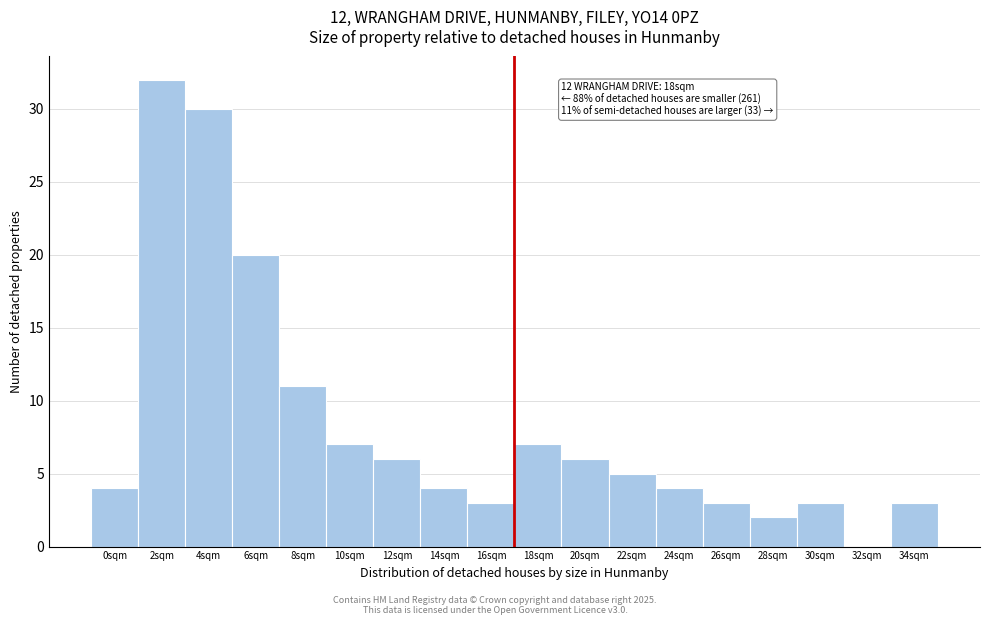

Reading right to left, what are all the values shown in this chart?

34sqm=3	32sqm=0	30sqm=3	28sqm=2	26sqm=3	24sqm=4	22sqm=5	20sqm=6	18sqm=7	16sqm=3	14sqm=4	12sqm=6	10sqm=7	8sqm=11	6sqm=20	4sqm=30	2sqm=32	0sqm=4